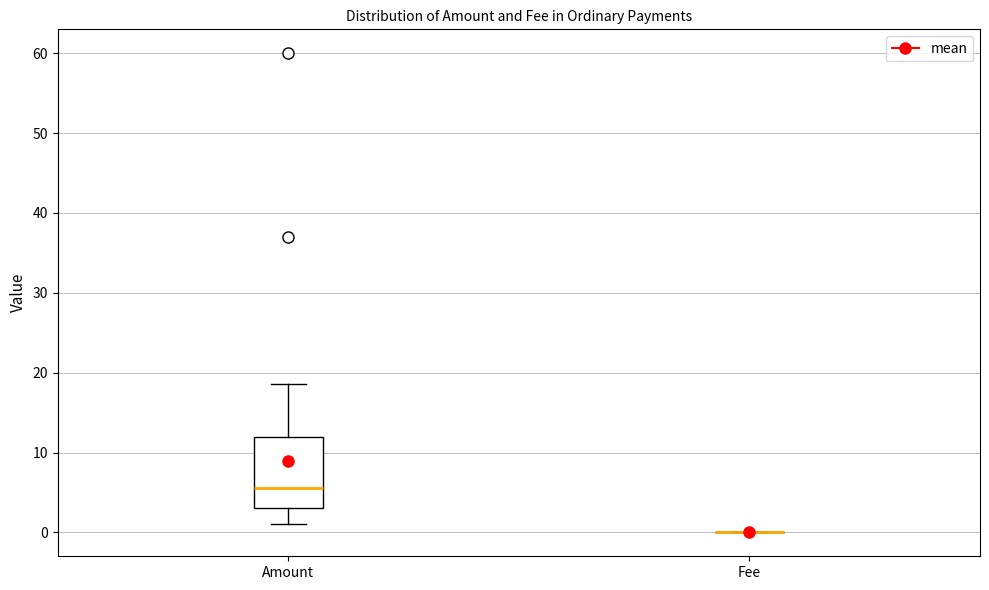

Reading left to right, transcribe this box plot: for each box, give where its median line is, the range the box spans, and where its two whiskers end, as read against the y-axis. The values are not printed on the chart, so give them approximately, as read against the axis.

Amount: median 6, box 3 to 12, whiskers 1 to 19
Fee: box collapsed to a line at 0, whiskers 0 to 0